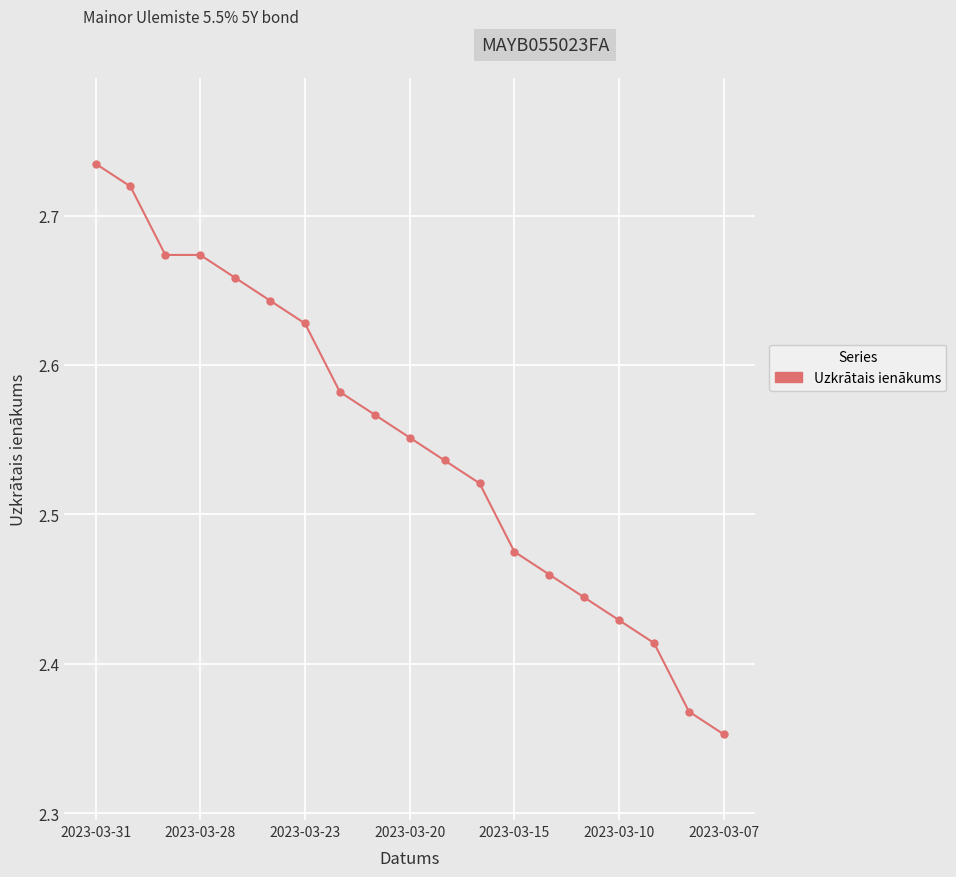

Count the values in the range 2 to 3.

19